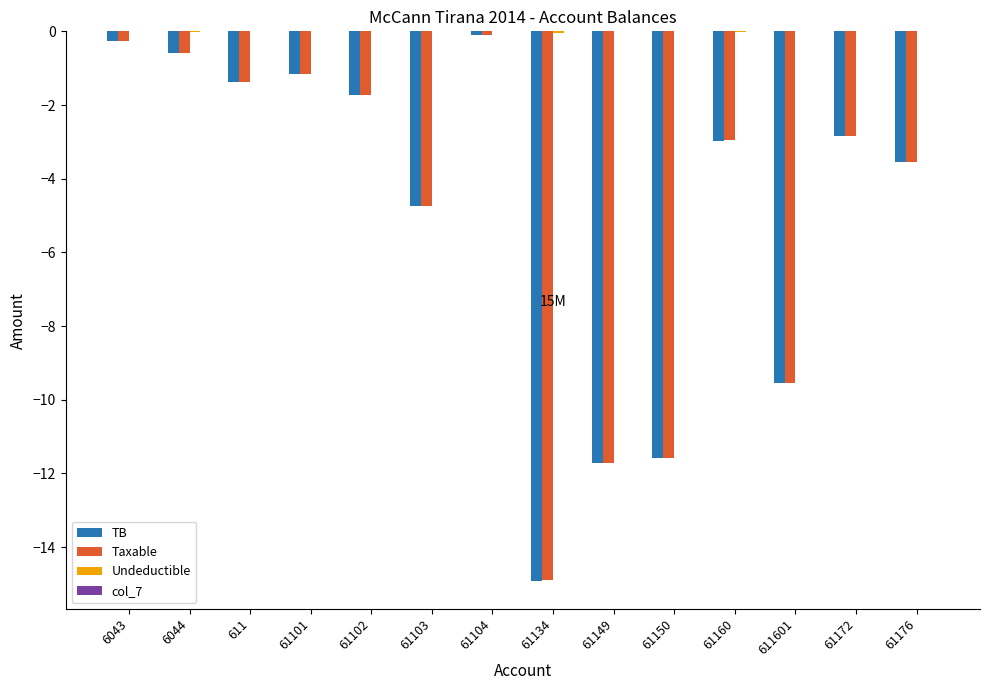

What is the total value across all series at 61103?

-9.5